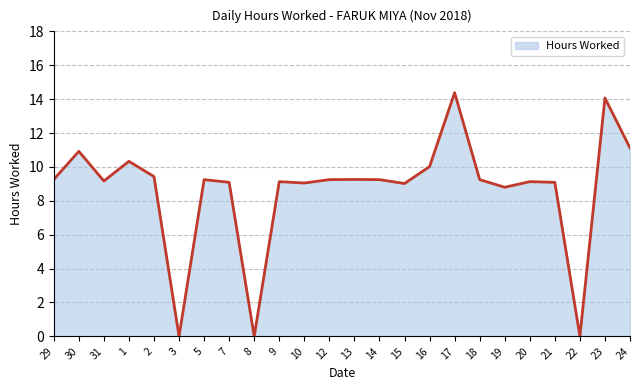

Approximately how many times larger is the value at 20 compared to 14?

1.0